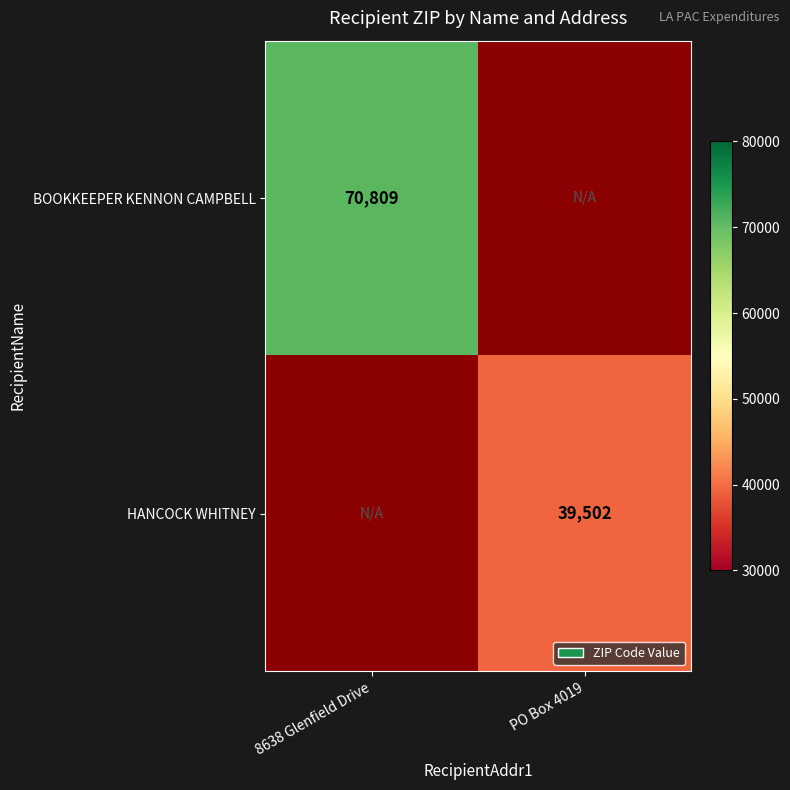

Which category has the highest value across all series?

8638 Glenfield Drive